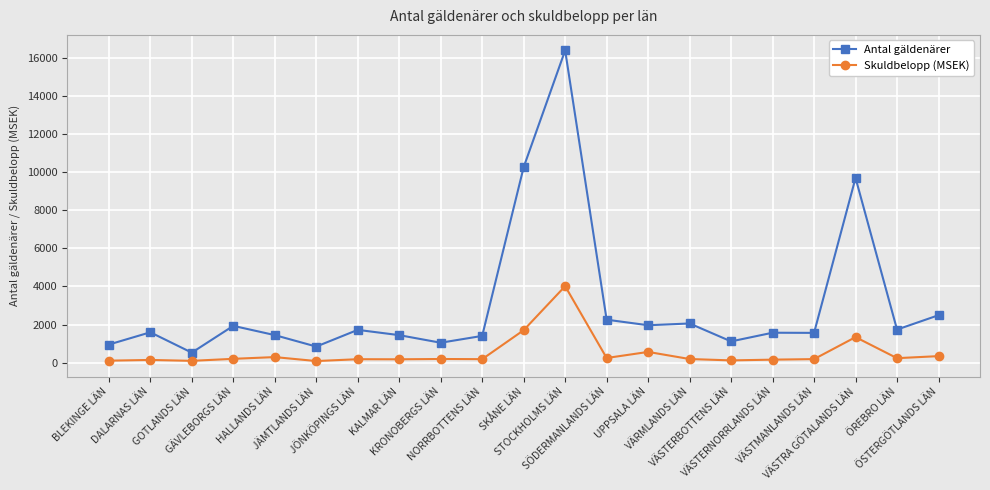

List the series in order of their peak value, highest first.

Antal gäldenärer, Skuldbelopp (MSEK)